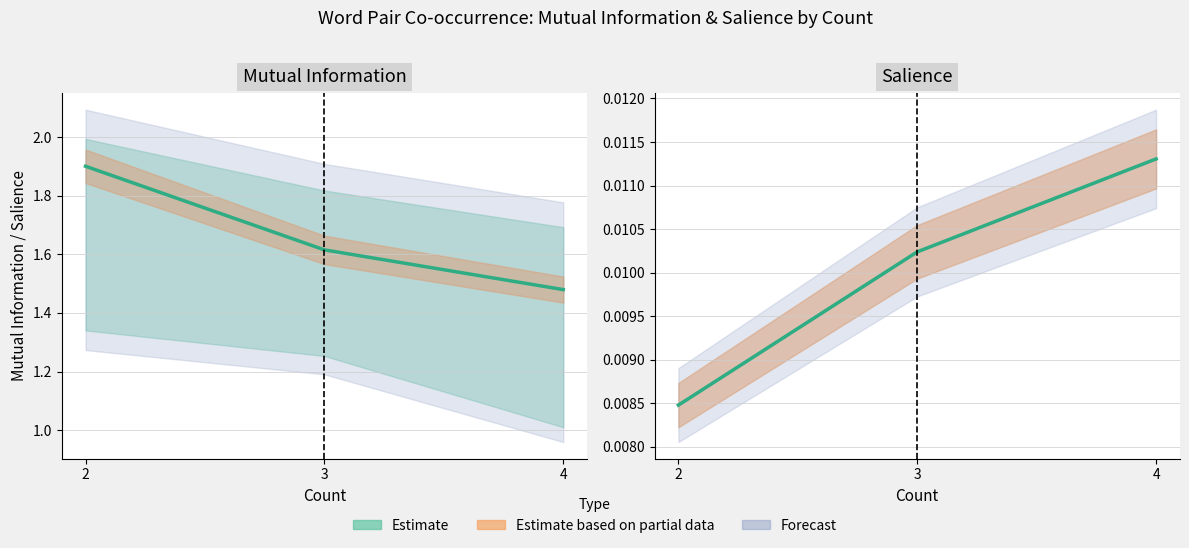

Between 3 and 4, which is larger?

4